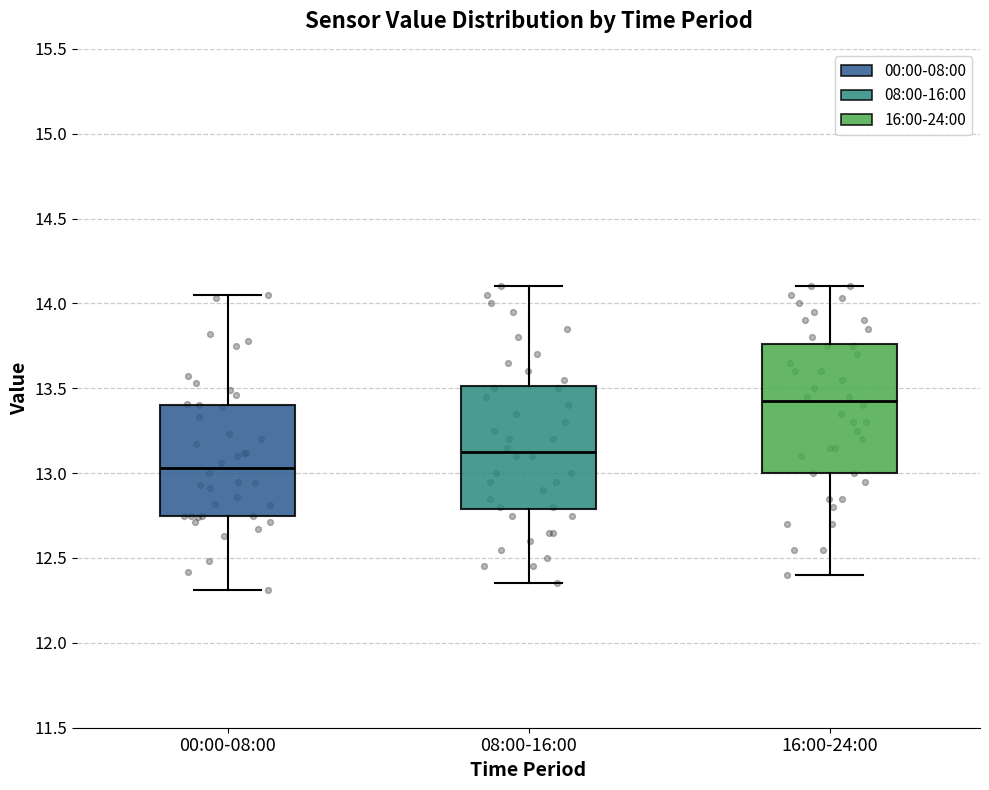

Reading left to right, read every box against the y-axis: the position of its median line, the range the box covers, and the ends of its whiskers. The values are not printed on the chart, so give them approximately, as read against the axis.

00:00-08:00: median 13.05, box 12.75 to 13.40, whiskers 12.30 to 14.05
08:00-16:00: median 13.15, box 12.80 to 13.50, whiskers 12.35 to 14.10
16:00-24:00: median 13.45, box 13.00 to 13.75, whiskers 12.40 to 14.10